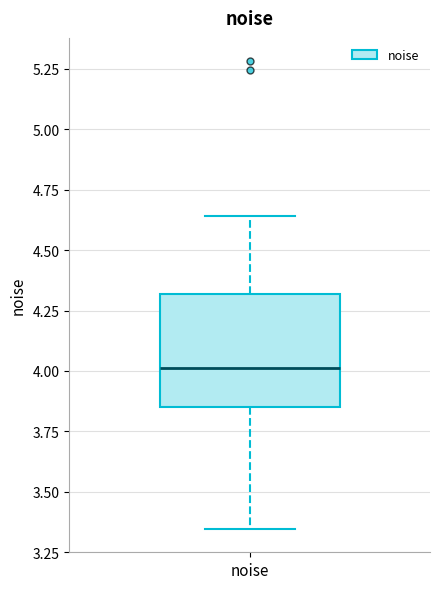

Where is the lower edge of the box for noise on the y-axis? The values are not printed on the chart, so give them approximately, as read against the axis.

3.85